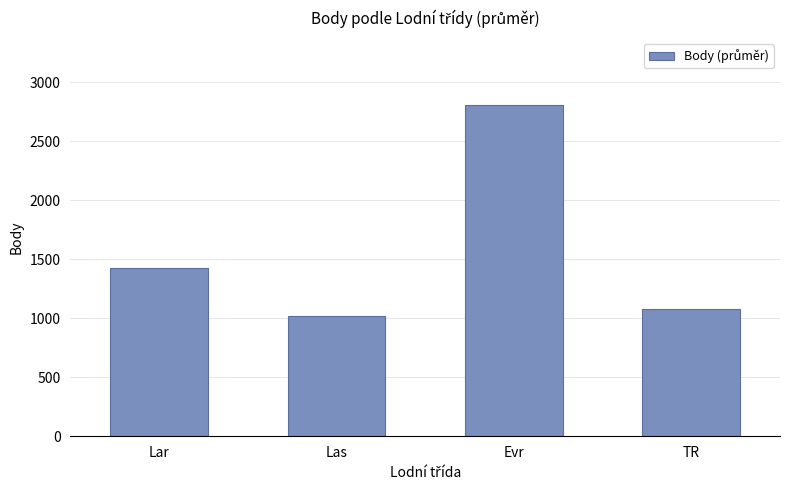

Rank the categories by value from highest to lowest.

Evr, Lar, TR, Las